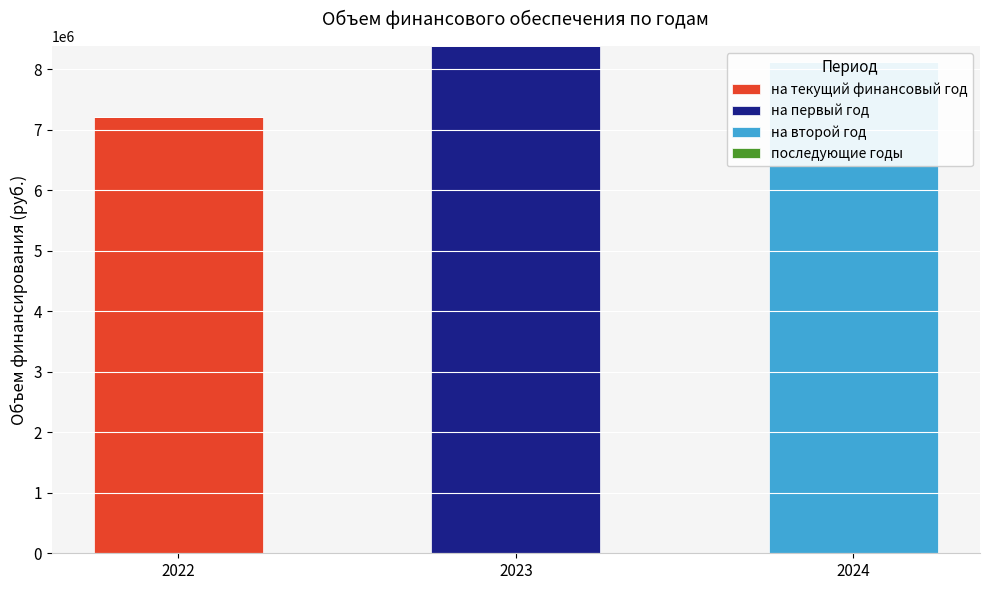

What is the difference between the на второй год values at 2022 and 2024?

8129030.5